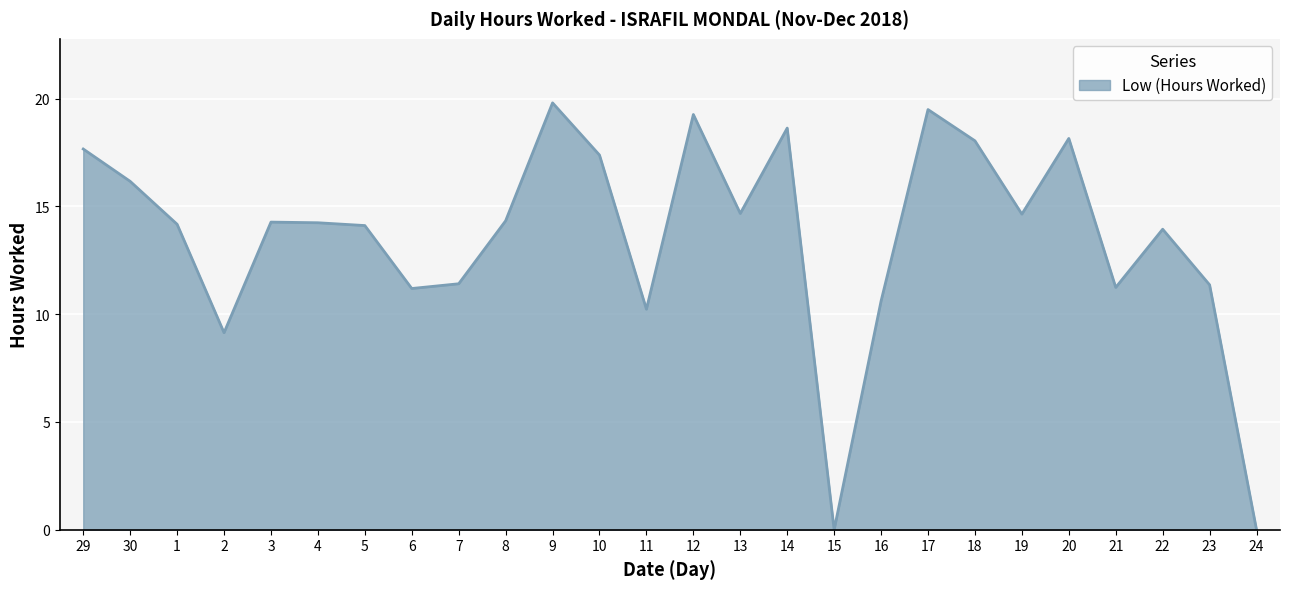

Between 6 and 17, which is larger?

17